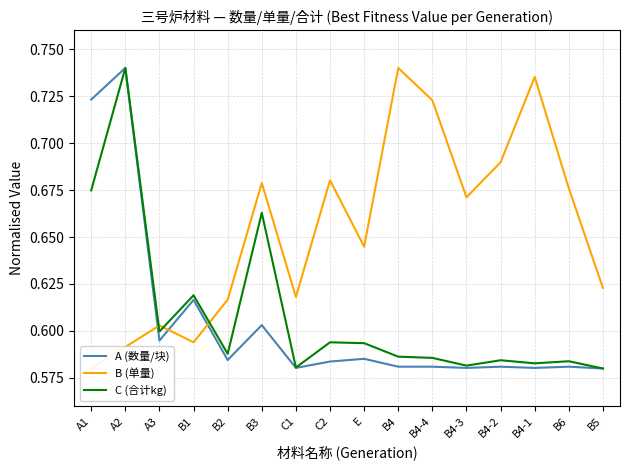

The C (合计kg) series shows 0.2 at B4-3. True or false?

False